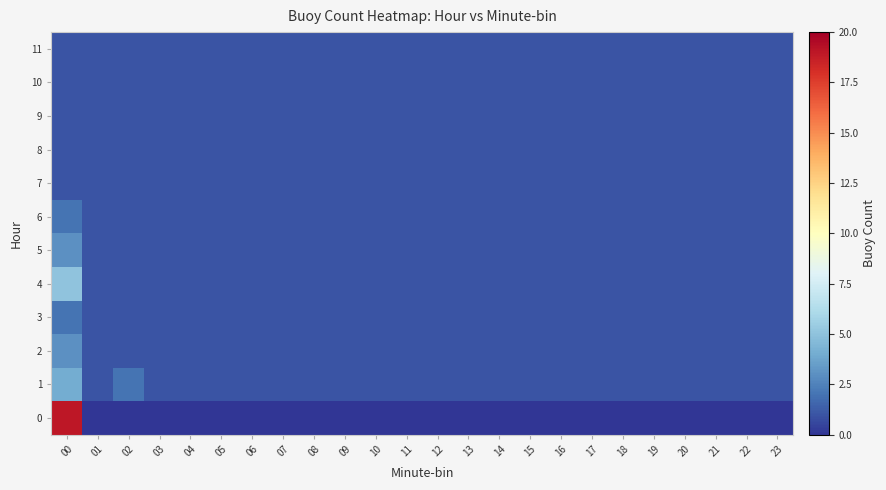

At how many categories does at least one series exceed 17?

1